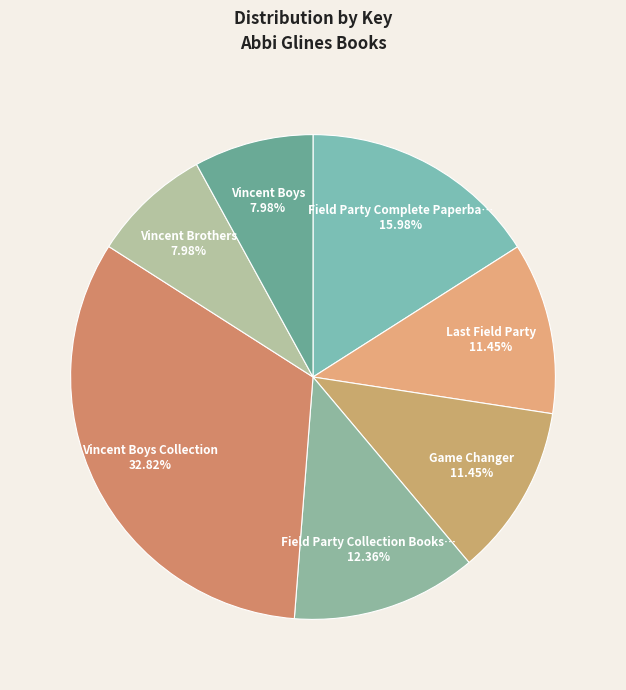

Rank the categories by value from highest to lowest.

Vincent Boys Collection, Field Party Complete Paperback Collection, Field Party Collection Books 1-4, Last Field Party, Game Changer, Vincent Boys, Vincent Brothers